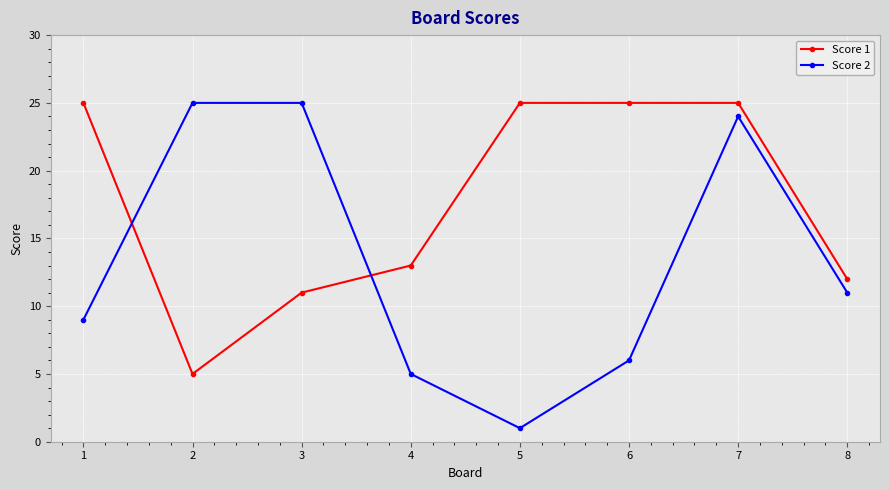

At which category is the sum across all series the highest?

7